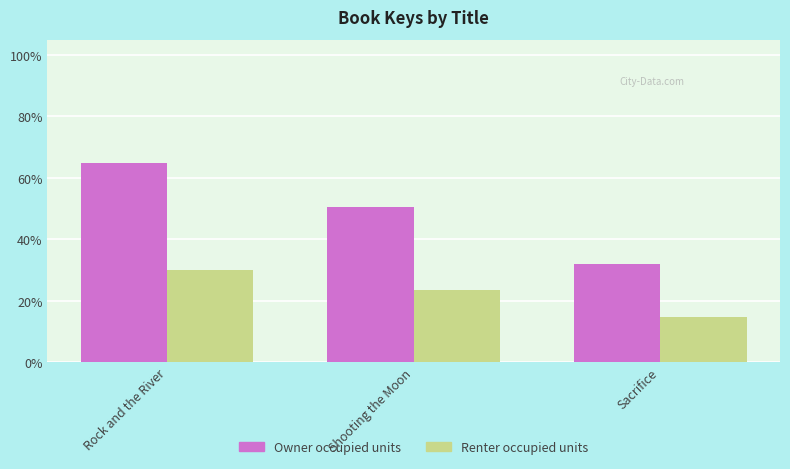

What is the lowest value of the Renter occupied units series?

14.7